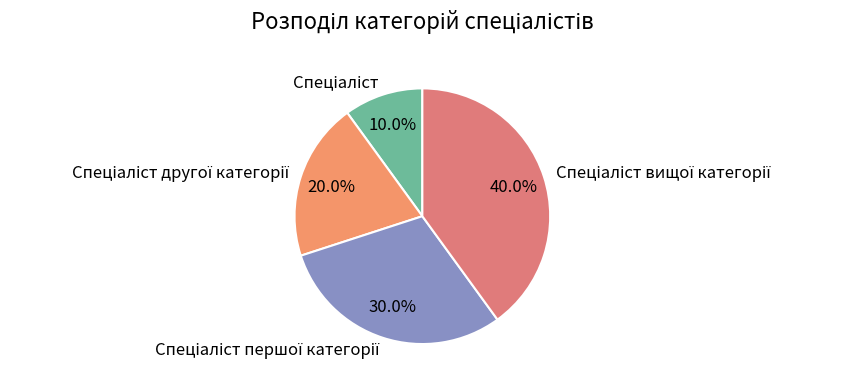

Is there any slice that represents more than half of the pie?

No